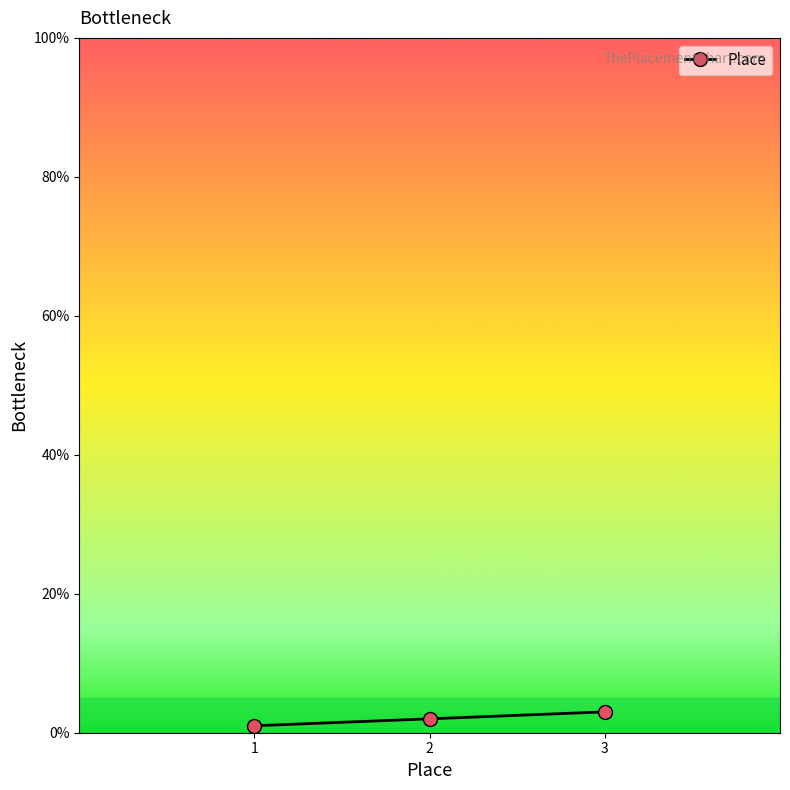

Is it true that the value at 3 is 3?

True